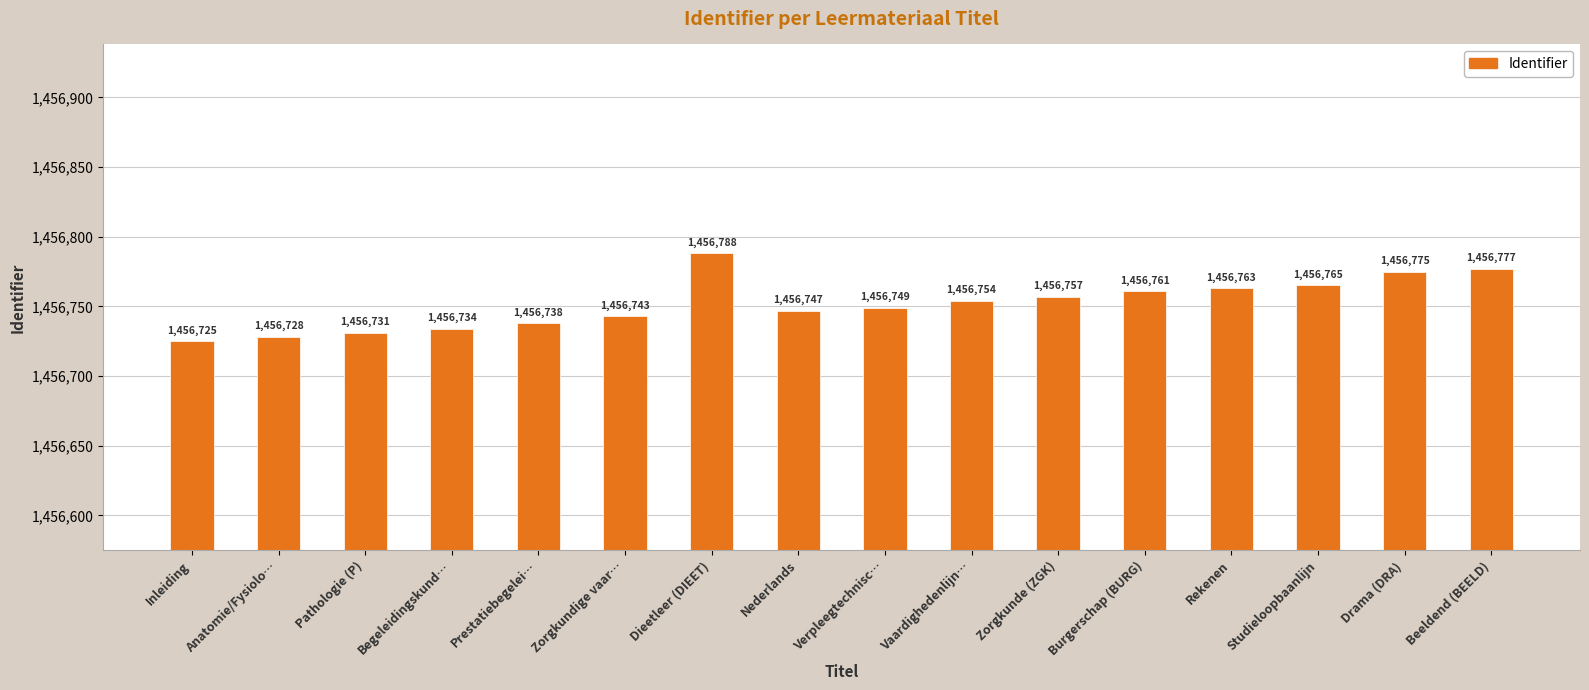

Reading right to left, extract all data points from this chart.

1456777	1456775	1456765	1456763	1456761	1456757	1456754	1456749	1456747	1456788	1456743	1456738	1456734	1456731	1456728	1456725